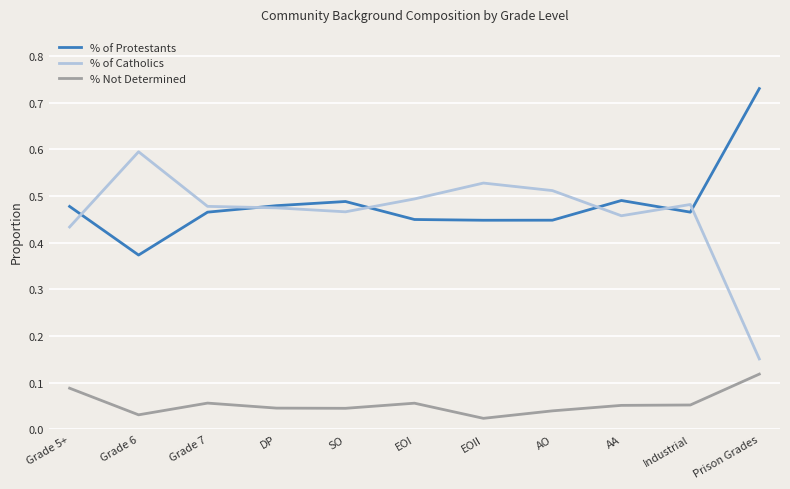

What is the total value across all series at Grade 6?

1.0